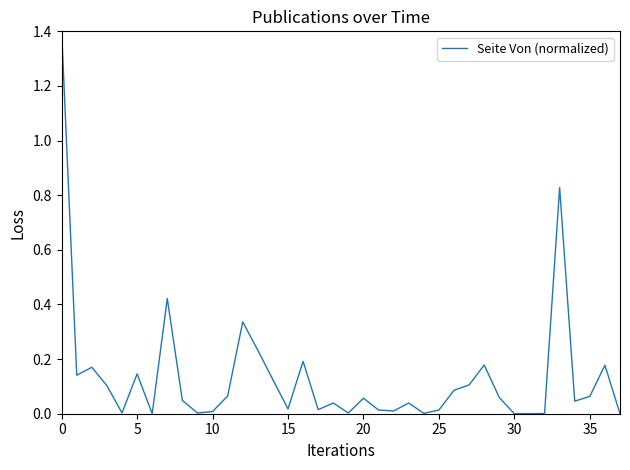

How many categories are shown in the chart?

38